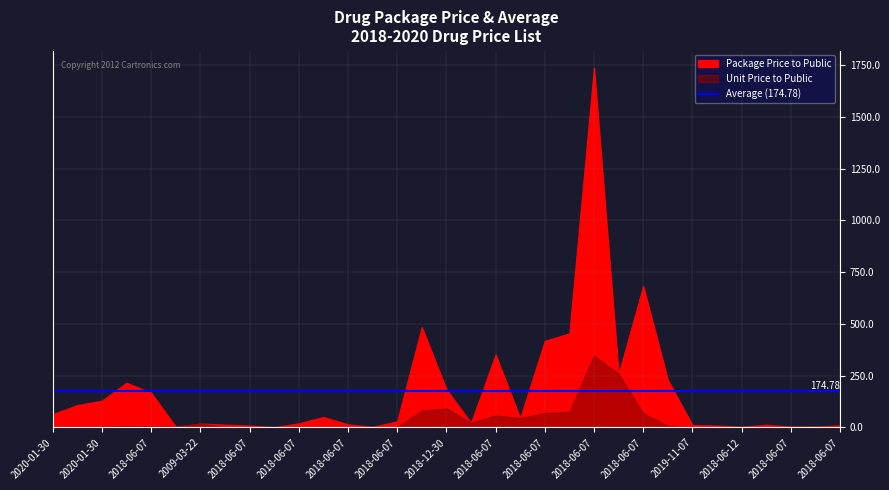

What is the label of the 30th point from the right?

2019-08-28